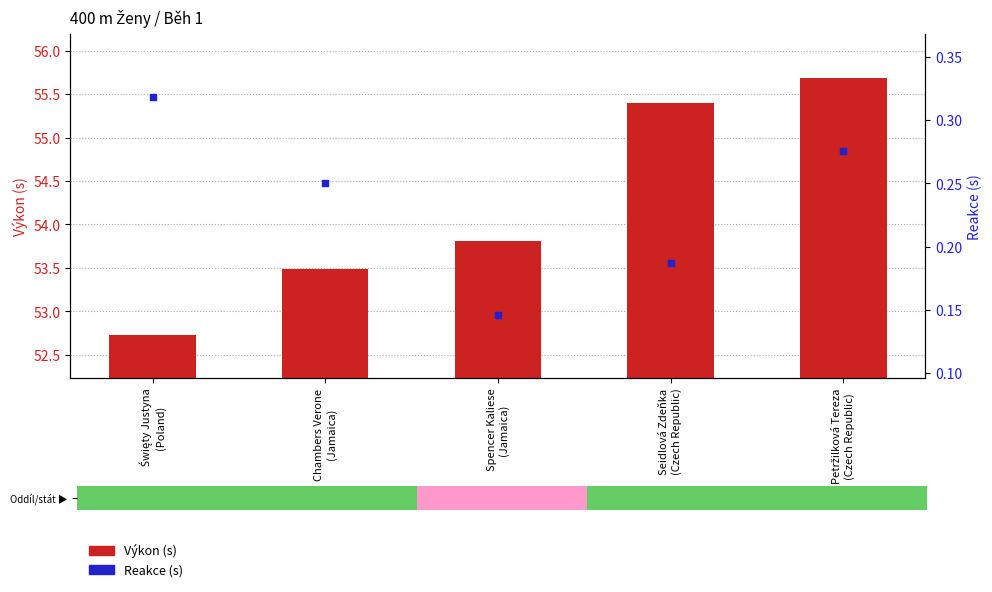

Is the value of Reakce (s) at Święty Justyna
(Poland) greater than the value of Výkon (s) at Spencer Kaliese
(Jamaica)?

No